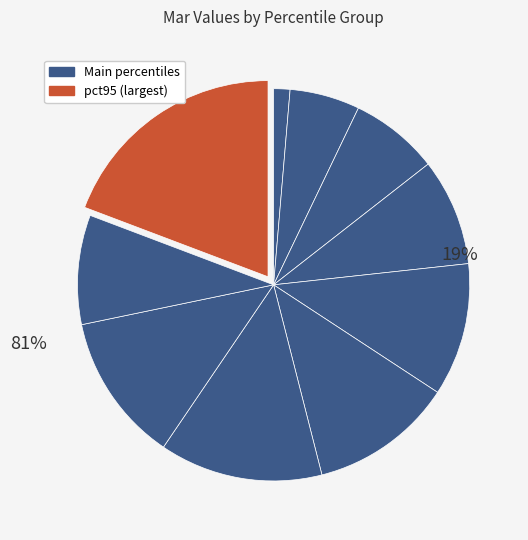

To the nearest percent, what is the difference between the largest and smallest slice percentages?

18%